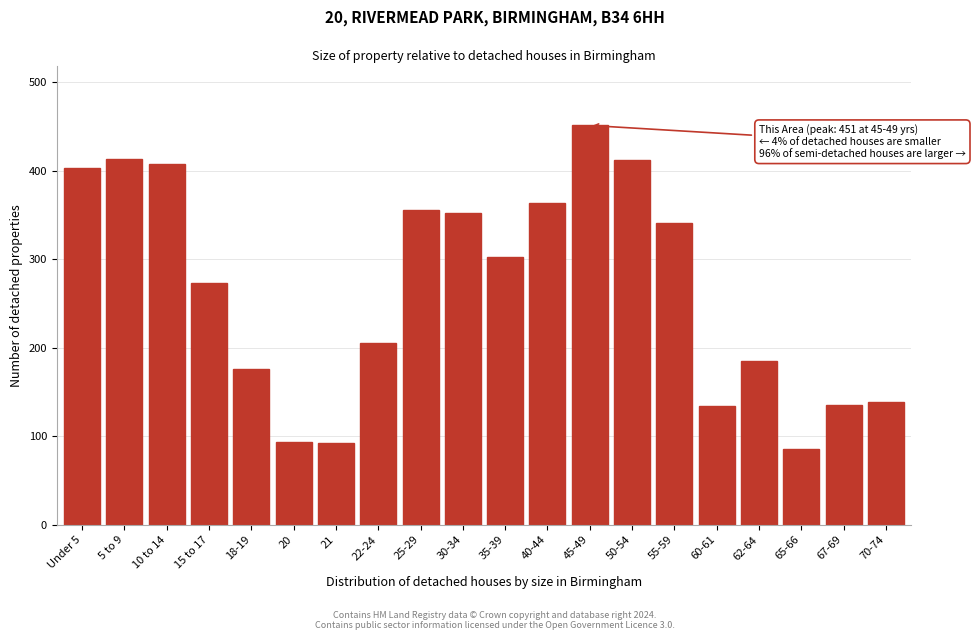

What is the approximate value at 10 to 14, to the nearest 50?

400